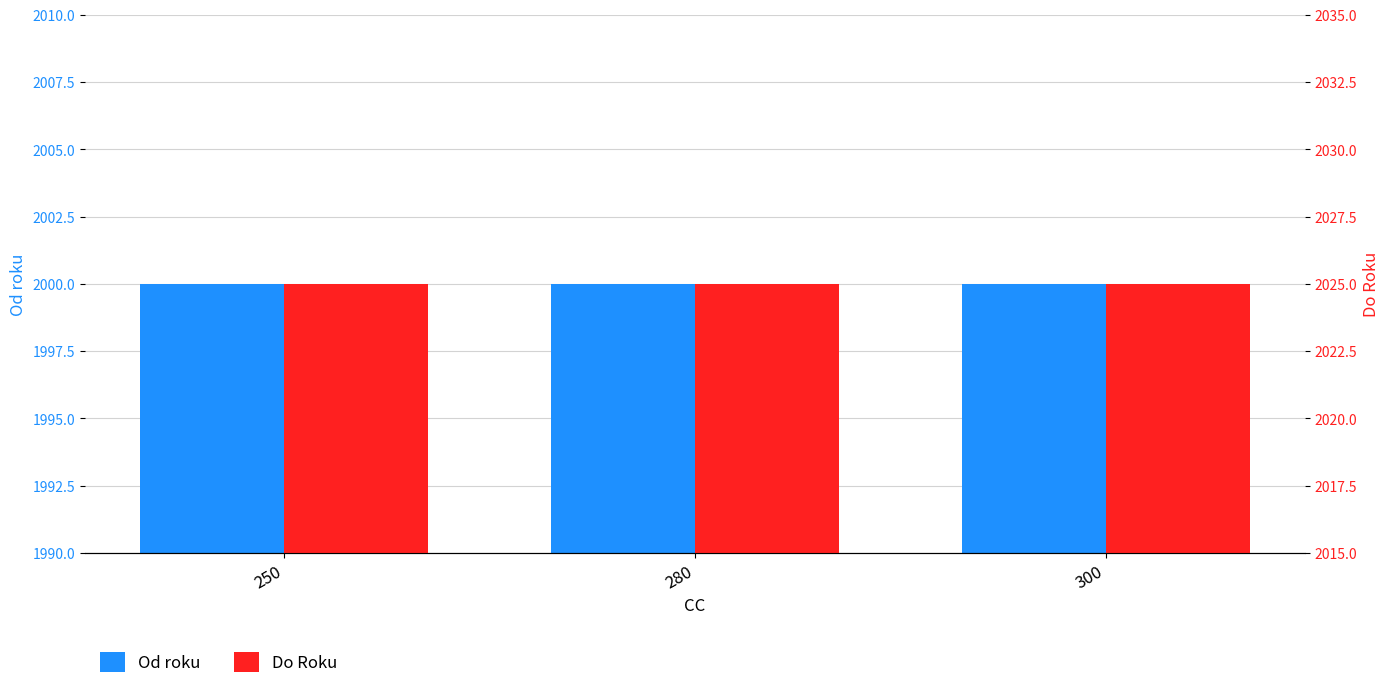

At which category is the sum across all series the highest?

250